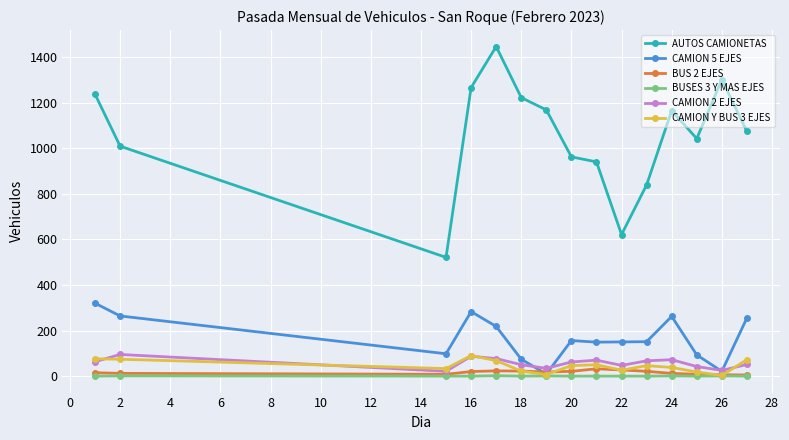

Which series has the widest spread of values?

AUTOS CAMIONETAS